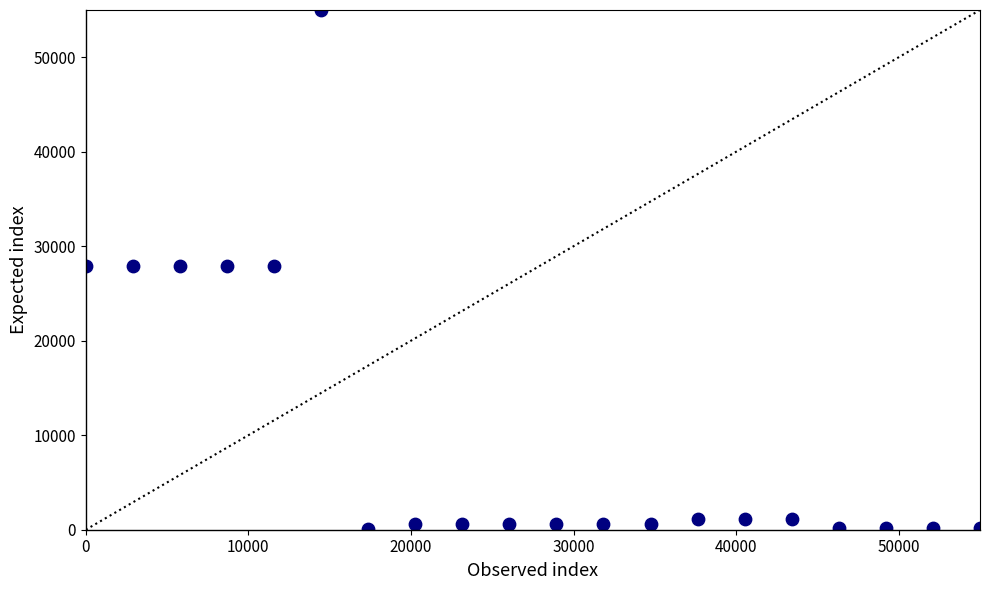

What is the range of Y values (max minus min)?

54940.7